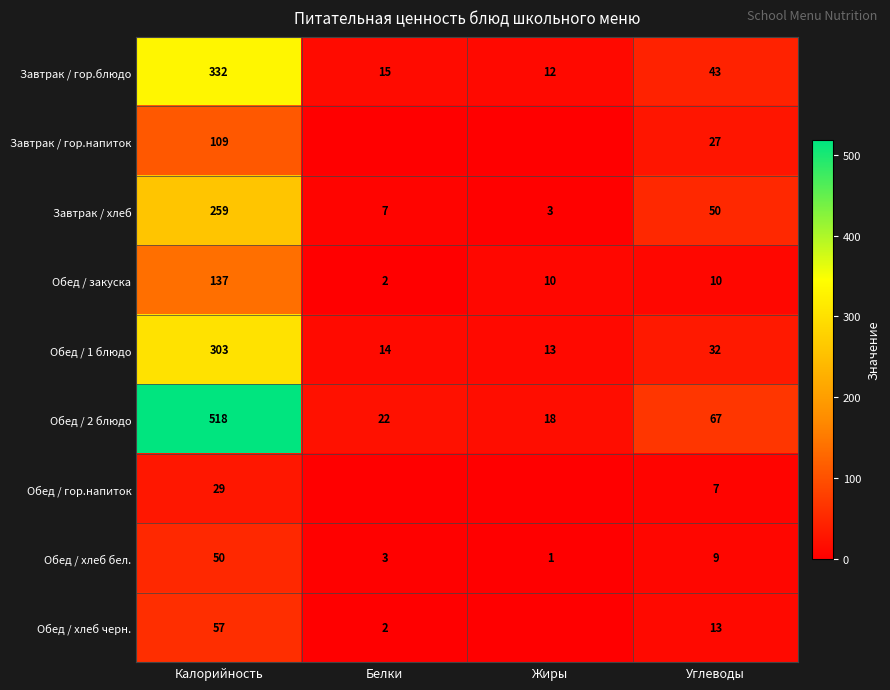

What is the spread (max minus min) of values at Белки?

22